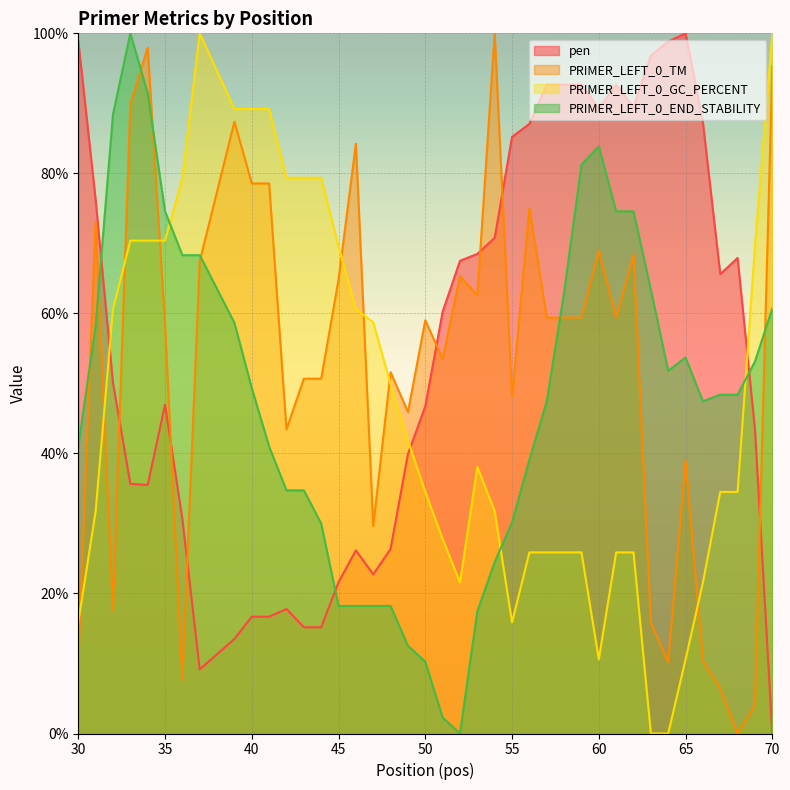

What are all the series names shown in the legend?

pen, PRIMER_LEFT_0_TM, PRIMER_LEFT_0_GC_PERCENT, PRIMER_LEFT_0_END_STABILITY